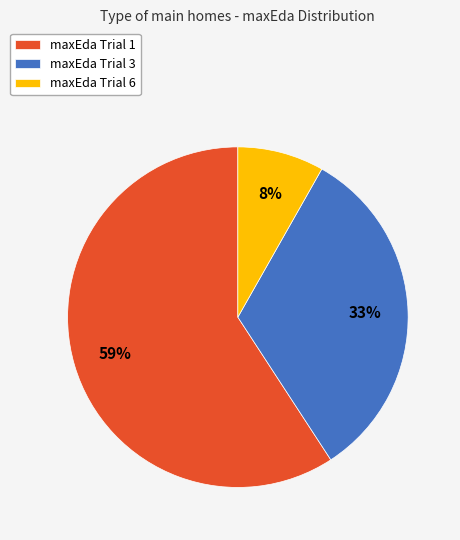

What is the largest slice in the pie chart?

maxEda Trial 1